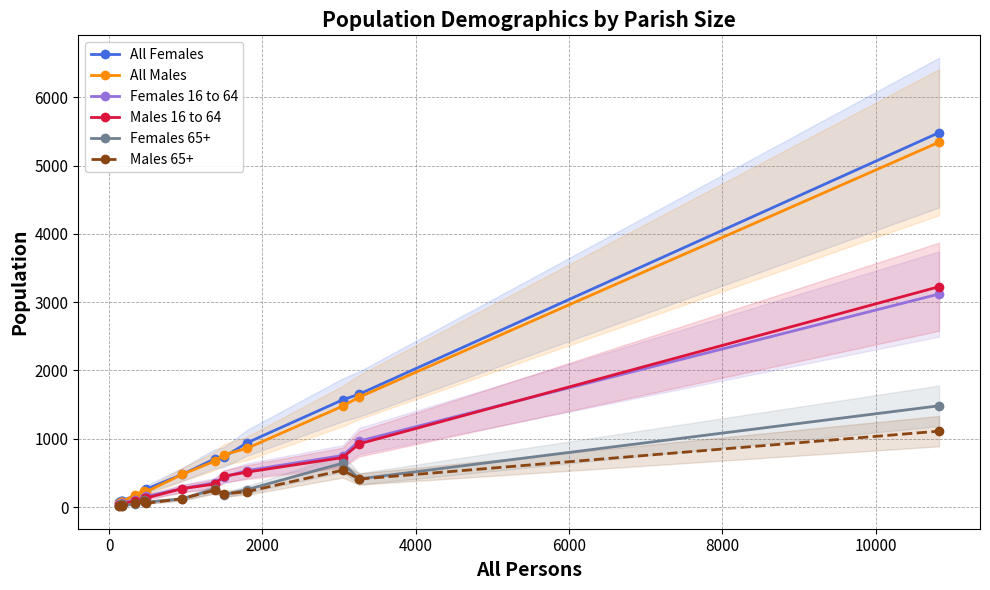

Which series has the widest spread of values?

All Females